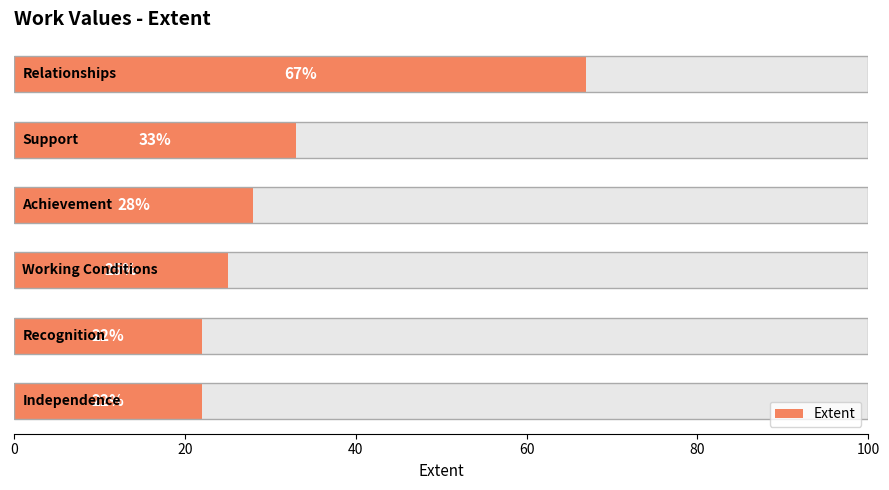

How many bars are there in total?

6